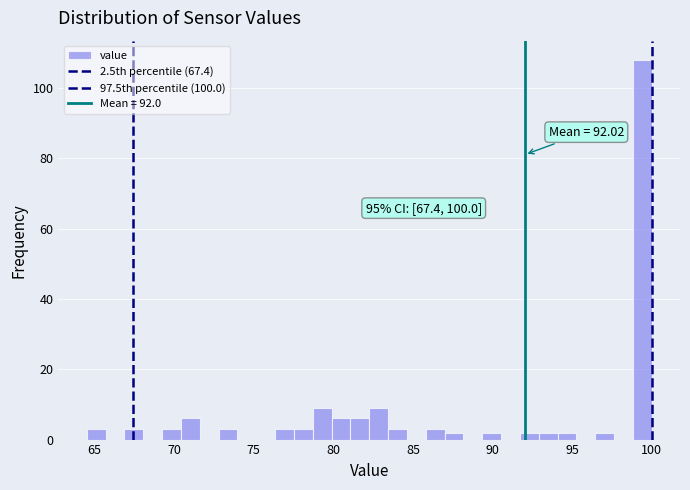

Around what value on the x-axis is the tallest bar? Give the approximate position of its centre, as read against the axis.

99.5